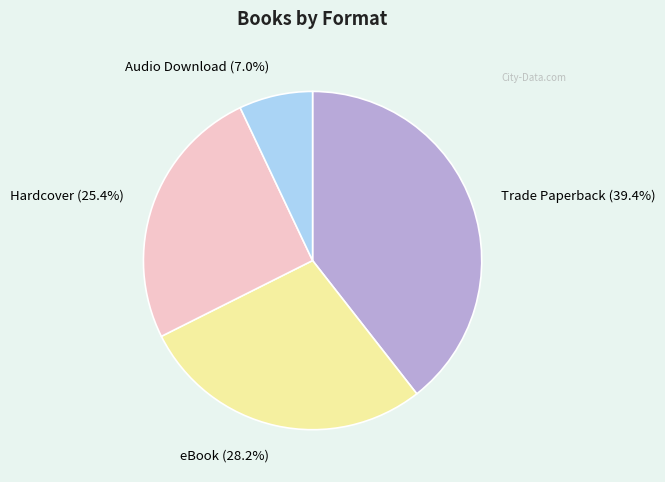

Rank the categories by value from highest to lowest.

Trade Paperback, eBook, Hardcover, Audio Download